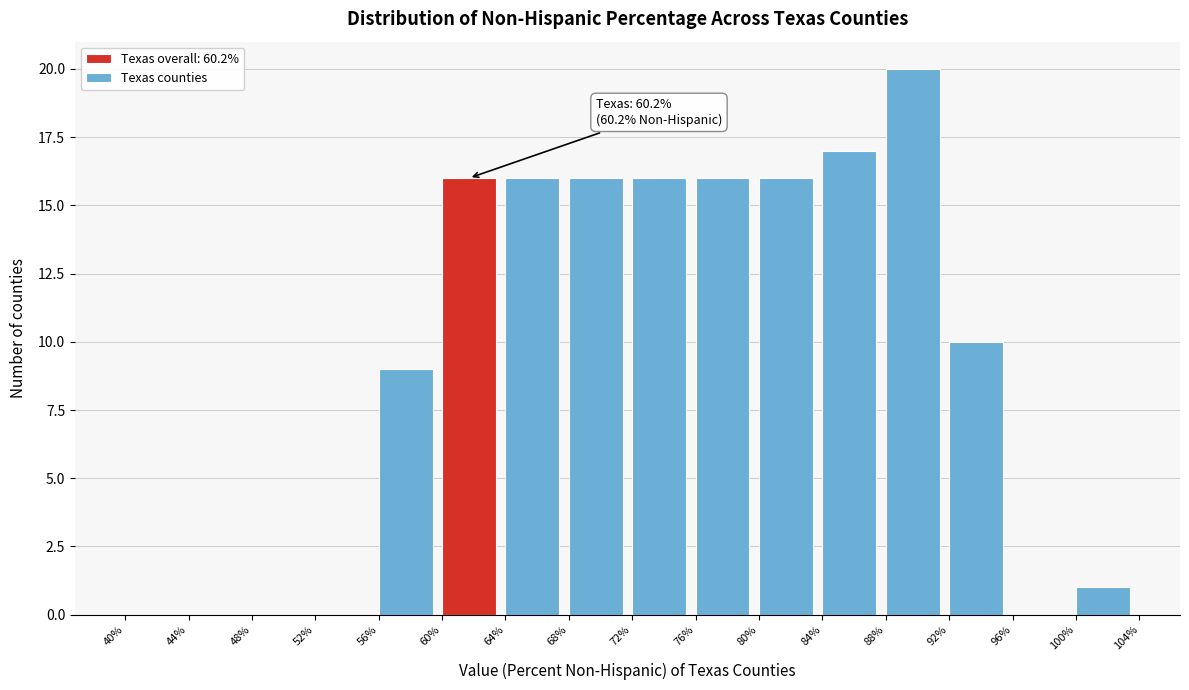

Which range on the x-axis has the tallest bar?

88% to 92%